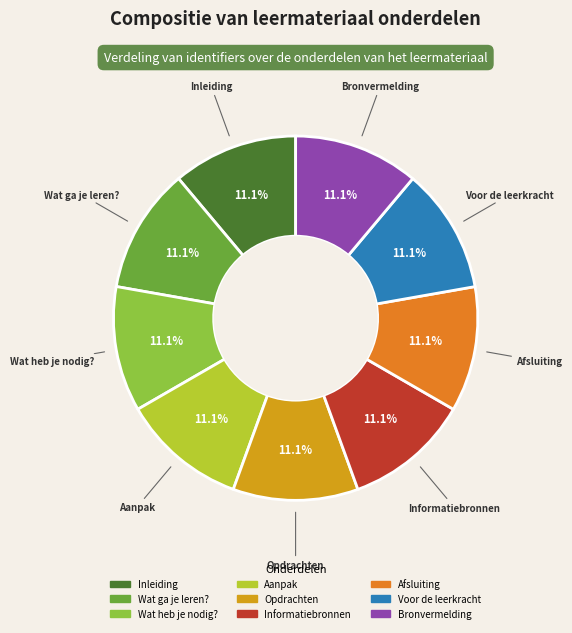

True or false: Aanpak accounts for 23% of the total.

False